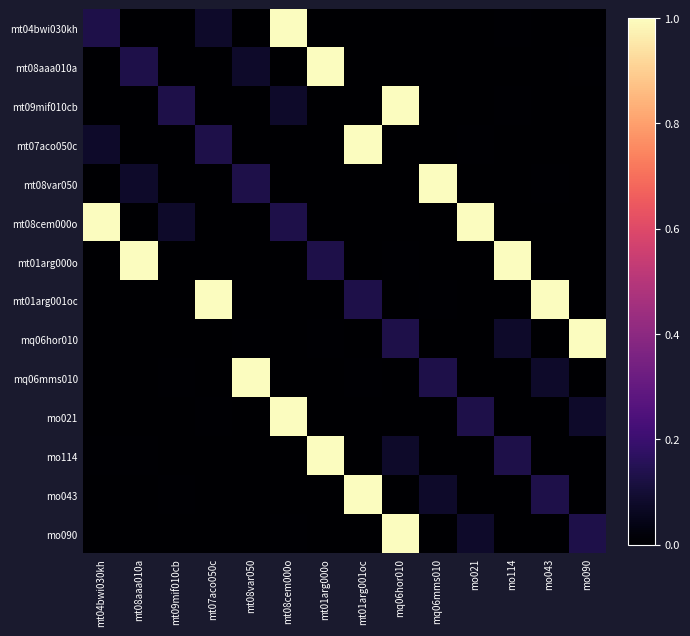

Reading right to left, transcribe all the data shown in this chart.

mt04bwi030kh: mo090=0.0	mo043=0.0	mo114=0.0	mo021=0.0	mq06mms010=0.0	mq06hor010=0.0	mt01arg001oc=0.0	mt01arg000o=0.0	mt08cem000o=1.0	mt08var050=0.0	mt07aco050c=0.1	mt09mif010cb=0.0	mt08aaa010a=0.0	mt04bwi030kh=0.1
mt08aaa010a: mo090=0.0	mo043=0.0	mo114=0.0	mo021=0.0	mq06mms010=0.0	mq06hor010=0.0	mt01arg001oc=0.0	mt01arg000o=1.0	mt08cem000o=0.0	mt08var050=0.1	mt07aco050c=0.0	mt09mif010cb=0.0	mt08aaa010a=0.1	mt04bwi030kh=0.0
mt09mif010cb: mo090=0.0	mo043=0.0	mo114=0.0	mo021=0.0	mq06mms010=0.0	mq06hor010=1.0	mt01arg001oc=0.0	mt01arg000o=0.0	mt08cem000o=0.1	mt08var050=0.0	mt07aco050c=0.0	mt09mif010cb=0.1	mt08aaa010a=0.0	mt04bwi030kh=0.0
mt07aco050c: mo090=0.0	mo043=0.0	mo114=0.0	mo021=0.0	mq06mms010=0.0	mq06hor010=0.0	mt01arg001oc=1.0	mt01arg000o=0.0	mt08cem000o=0.0	mt08var050=0.0	mt07aco050c=0.1	mt09mif010cb=0.0	mt08aaa010a=0.0	mt04bwi030kh=0.1
mt08var050: mo090=0.0	mo043=0.0	mo114=0.0	mo021=0.0	mq06mms010=1.0	mq06hor010=0.0	mt01arg001oc=0.0	mt01arg000o=0.0	mt08cem000o=0.0	mt08var050=0.1	mt07aco050c=0.0	mt09mif010cb=0.0	mt08aaa010a=0.1	mt04bwi030kh=0.0
mt08cem000o: mo090=0.0	mo043=0.0	mo114=0.0	mo021=1.0	mq06mms010=0.0	mq06hor010=0.0	mt01arg001oc=0.0	mt01arg000o=0.0	mt08cem000o=0.1	mt08var050=0.0	mt07aco050c=0.0	mt09mif010cb=0.1	mt08aaa010a=0.0	mt04bwi030kh=1.0
mt01arg000o: mo090=0.0	mo043=0.0	mo114=1.0	mo021=0.0	mq06mms010=0.0	mq06hor010=0.0	mt01arg001oc=0.0	mt01arg000o=0.1	mt08cem000o=0.0	mt08var050=0.0	mt07aco050c=0.0	mt09mif010cb=0.0	mt08aaa010a=1.0	mt04bwi030kh=0.0
mt01arg001oc: mo090=0.0	mo043=1.0	mo114=0.0	mo021=0.0	mq06mms010=0.0	mq06hor010=0.0	mt01arg001oc=0.1	mt01arg000o=0.0	mt08cem000o=0.0	mt08var050=0.0	mt07aco050c=1.0	mt09mif010cb=0.0	mt08aaa010a=0.0	mt04bwi030kh=0.0
mq06hor010: mo090=1.0	mo043=0.0	mo114=0.1	mo021=0.0	mq06mms010=0.0	mq06hor010=0.1	mt01arg001oc=0.0	mt01arg000o=0.0	mt08cem000o=0.0	mt08var050=0.0	mt07aco050c=0.0	mt09mif010cb=0.0	mt08aaa010a=0.0	mt04bwi030kh=0.0
mq06mms010: mo090=0.0	mo043=0.1	mo114=0.0	mo021=0.0	mq06mms010=0.1	mq06hor010=0.0	mt01arg001oc=0.0	mt01arg000o=0.0	mt08cem000o=0.0	mt08var050=1.0	mt07aco050c=0.0	mt09mif010cb=0.0	mt08aaa010a=0.0	mt04bwi030kh=0.0
mo021: mo090=0.1	mo043=0.0	mo114=0.0	mo021=0.1	mq06mms010=0.0	mq06hor010=0.0	mt01arg001oc=0.0	mt01arg000o=0.0	mt08cem000o=1.0	mt08var050=0.0	mt07aco050c=0.0	mt09mif010cb=0.0	mt08aaa010a=0.0	mt04bwi030kh=0.0
mo114: mo090=0.0	mo043=0.0	mo114=0.1	mo021=0.0	mq06mms010=0.0	mq06hor010=0.1	mt01arg001oc=0.0	mt01arg000o=1.0	mt08cem000o=0.0	mt08var050=0.0	mt07aco050c=0.0	mt09mif010cb=0.0	mt08aaa010a=0.0	mt04bwi030kh=0.0
mo043: mo090=0.0	mo043=0.1	mo114=0.0	mo021=0.0	mq06mms010=0.1	mq06hor010=0.0	mt01arg001oc=1.0	mt01arg000o=0.0	mt08cem000o=0.0	mt08var050=0.0	mt07aco050c=0.0	mt09mif010cb=0.0	mt08aaa010a=0.0	mt04bwi030kh=0.0
mo090: mo090=0.1	mo043=0.0	mo114=0.0	mo021=0.1	mq06mms010=0.0	mq06hor010=1.0	mt01arg001oc=0.0	mt01arg000o=0.0	mt08cem000o=0.0	mt08var050=0.0	mt07aco050c=0.0	mt09mif010cb=0.0	mt08aaa010a=0.0	mt04bwi030kh=0.0